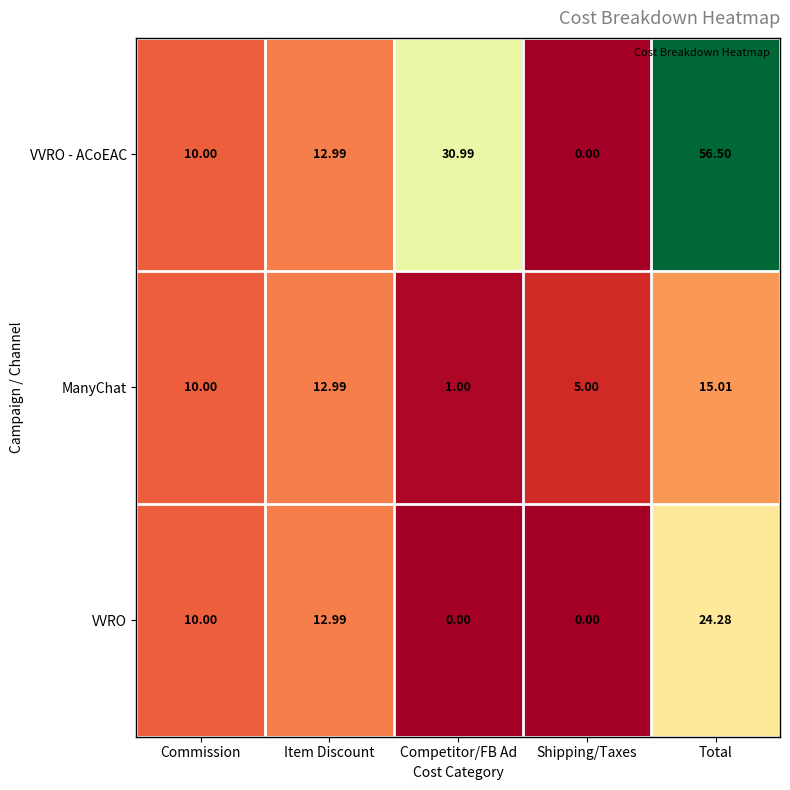

Which series has the widest spread of values?

VVRO - ACoEAC